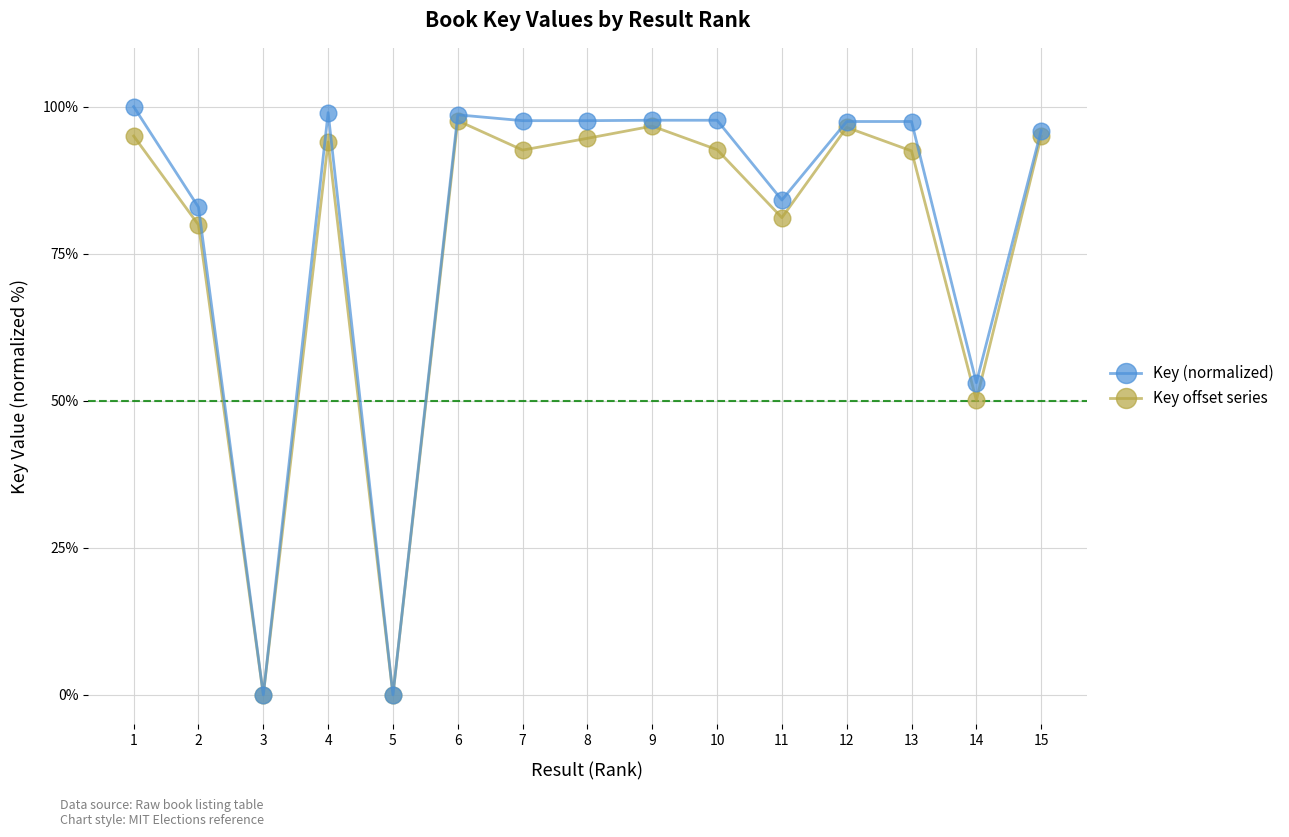

Between 2 and 13, which series saw the biggest shift?

Key (normalized)